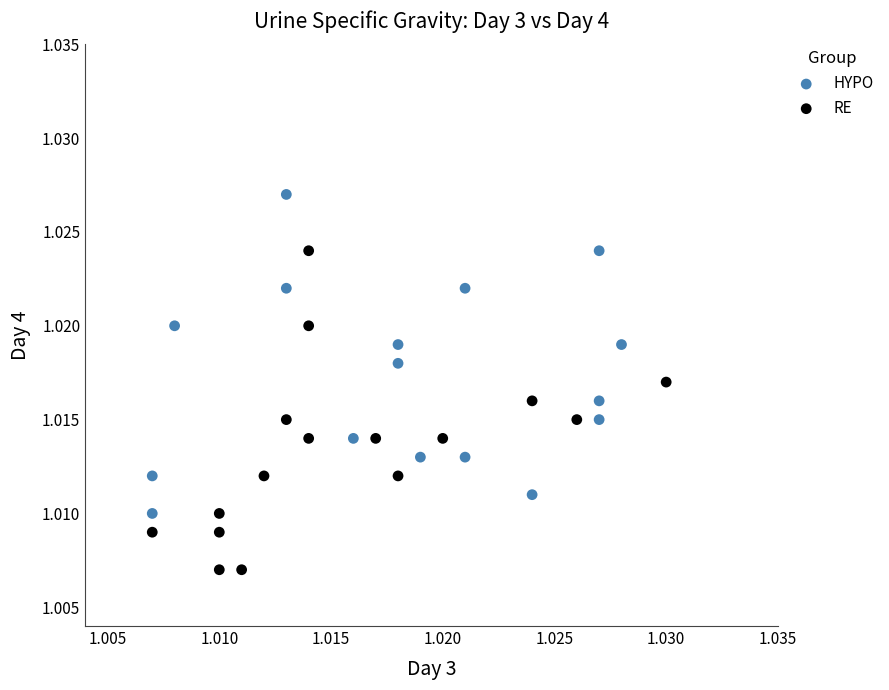

Which series reaches the minimum Y coordinate?

RE